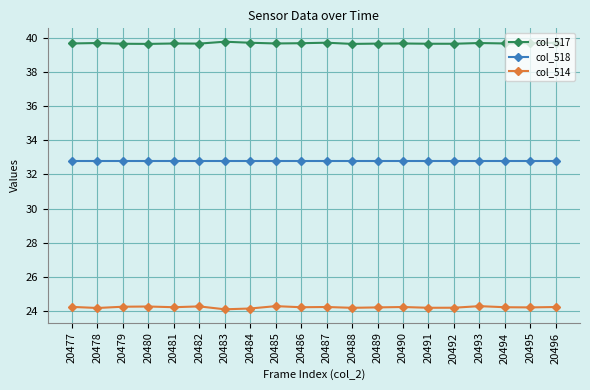

True or false: col_517 has more than 0 interior local peaks.

True